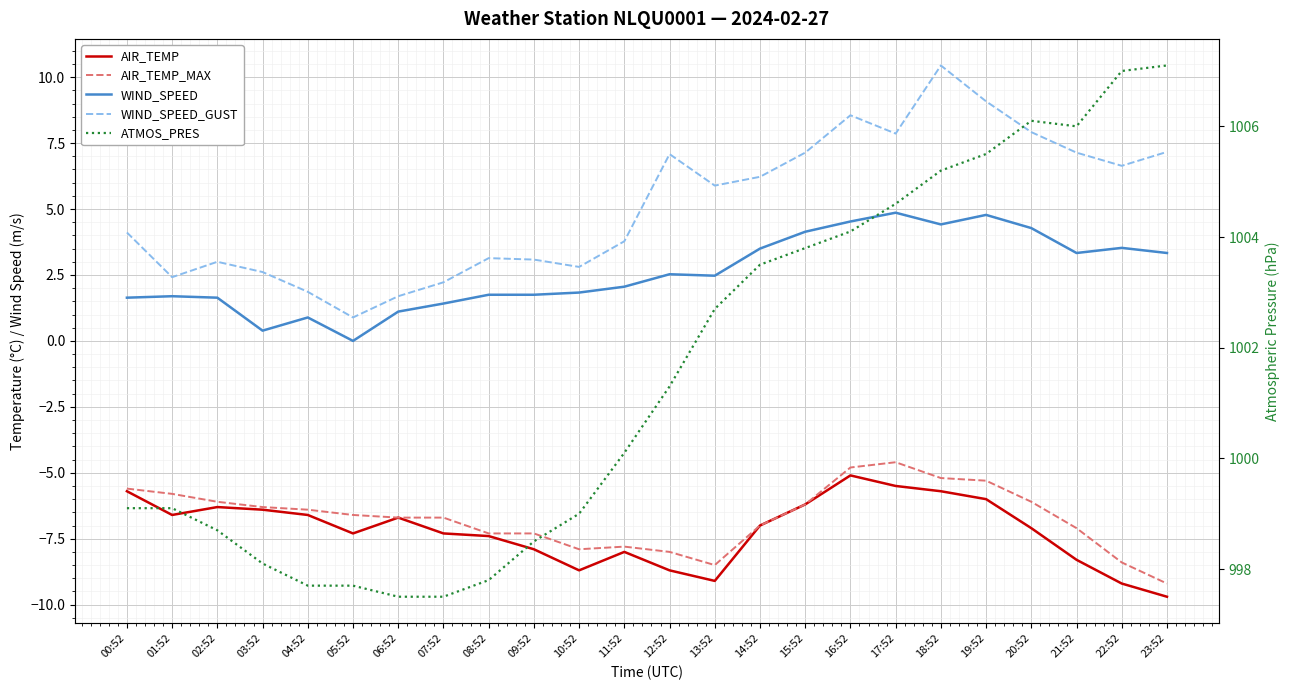

What is the difference between the maximum and minimum values in the WIND_SPEED series?

4.9